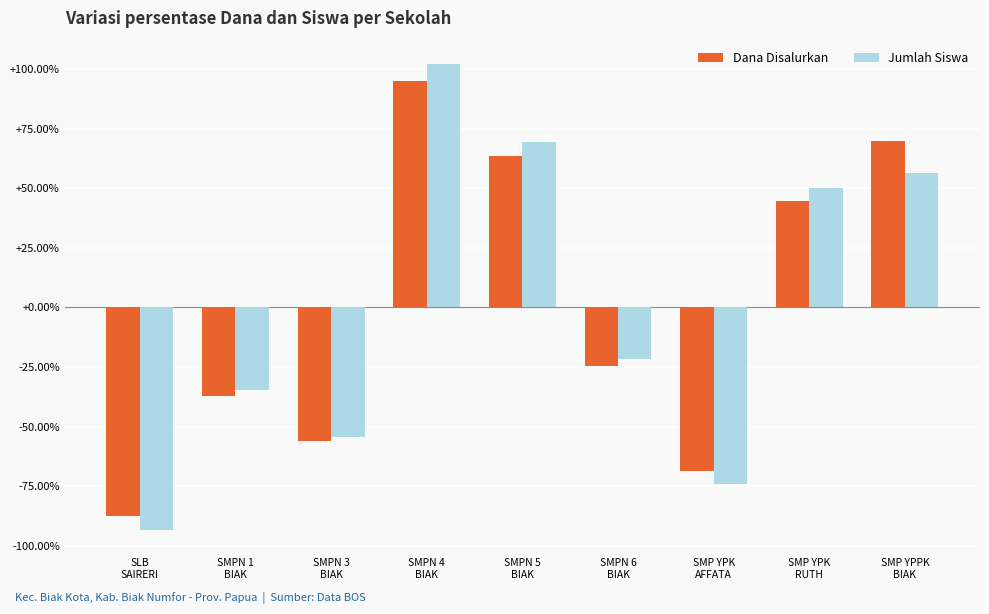

Count the number of data series in this chart.

2